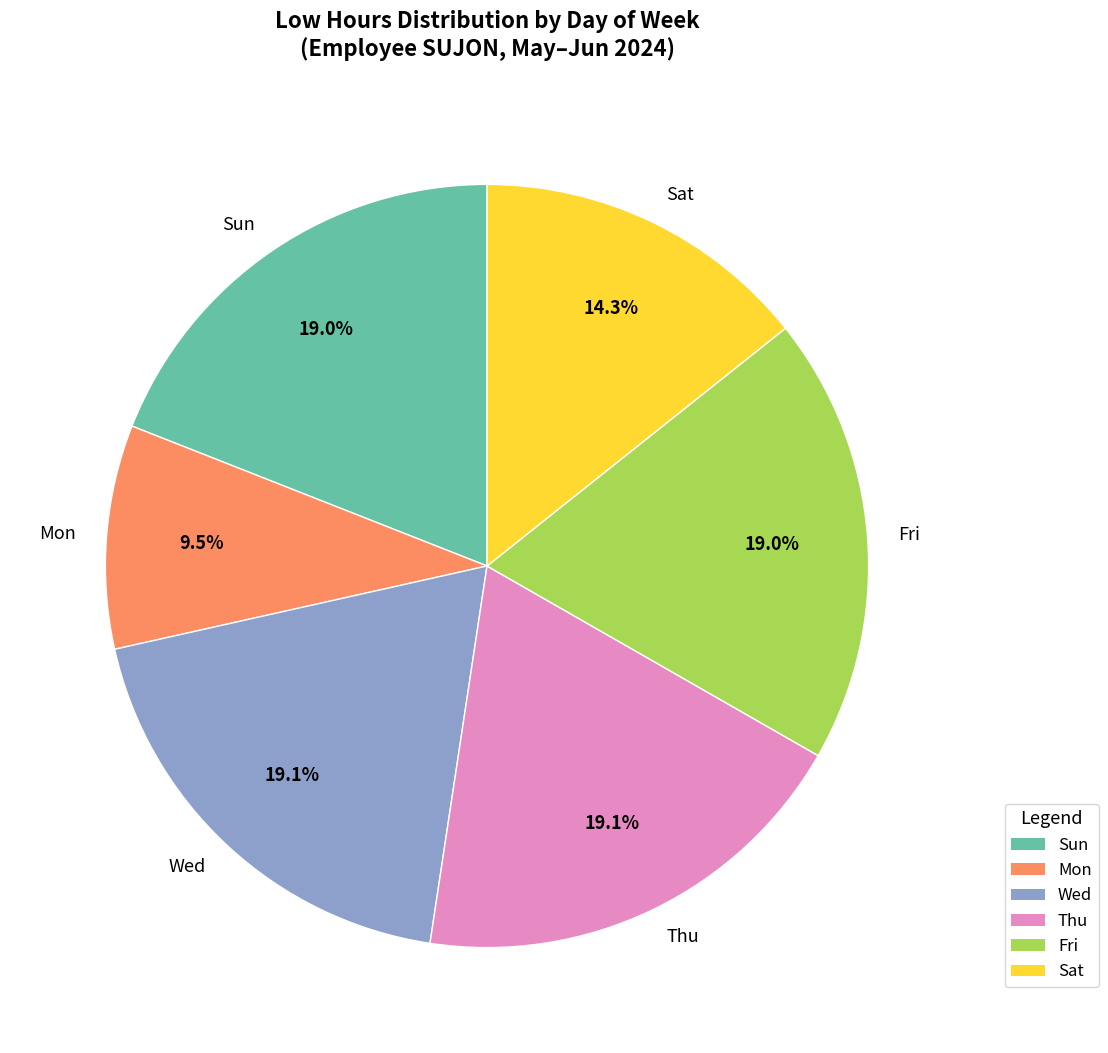

Does Mon account for over 50% of the chart?

No